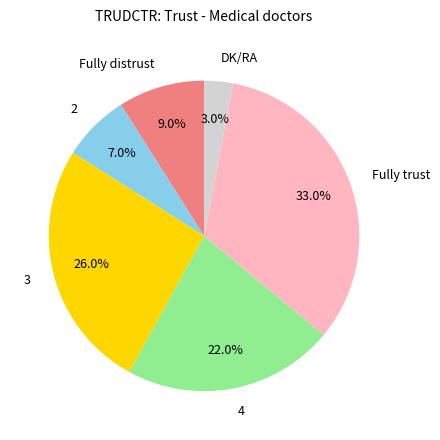

To the nearest percent, what percentage of the pie is 4?

22%